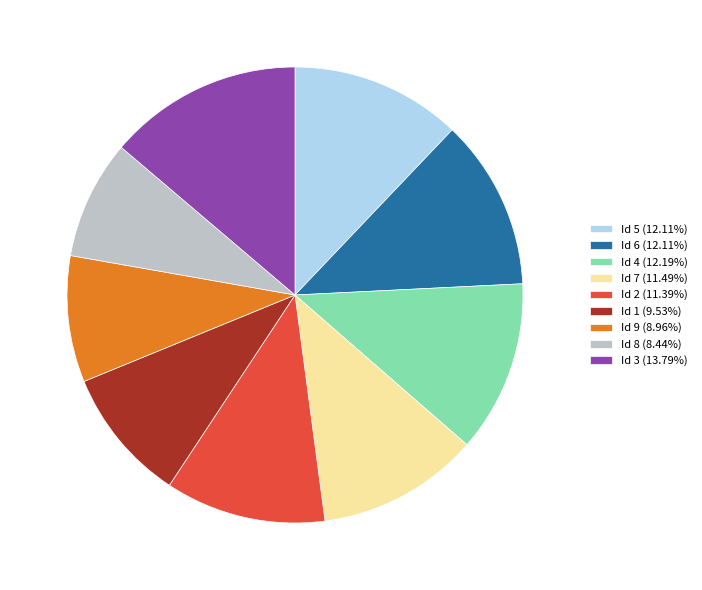

Does any single category account for the majority?

No